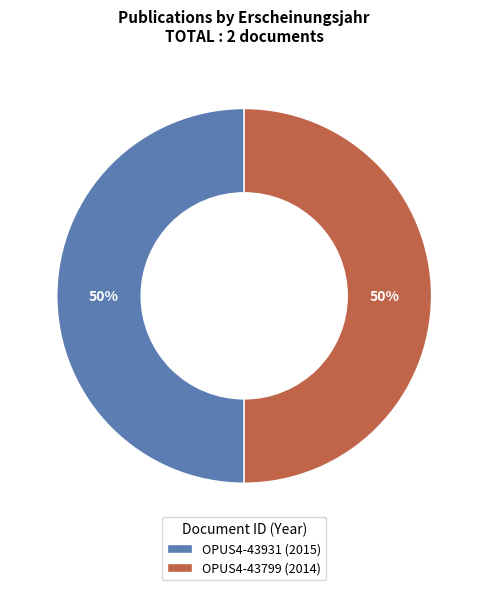

Is the sum of OPUS4-43799 (2014) and OPUS4-43931 (2015) greater than half?

Yes